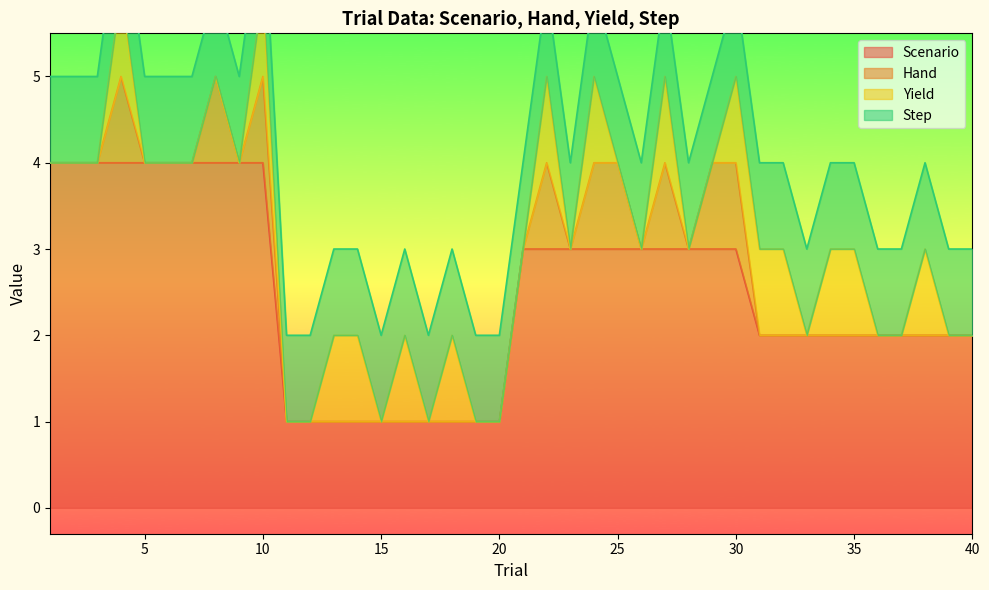

What is the highest value of the Scenario series?

4